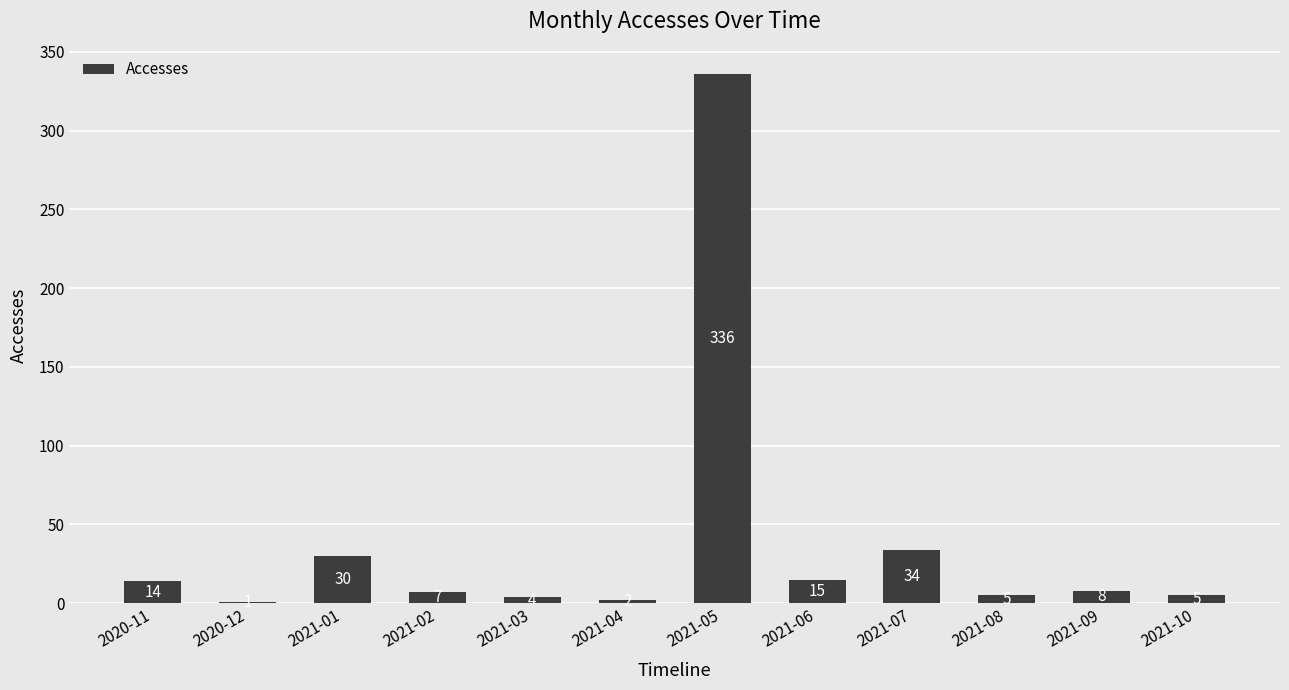

Reading left to right, transcribe all the data shown in this chart.

2020-11=14	2020-12=1	2021-01=30	2021-02=7	2021-03=4	2021-04=2	2021-05=336	2021-06=15	2021-07=34	2021-08=5	2021-09=8	2021-10=5